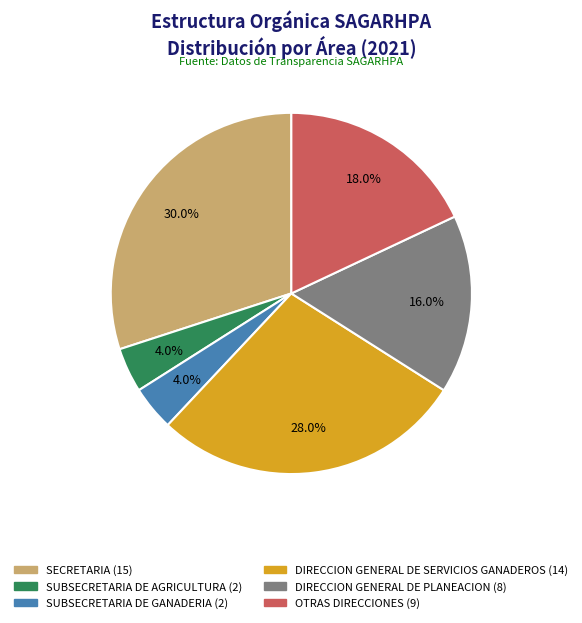

To the nearest percent, what percentage of the pie is DIRECCION GENERAL DE SERVICIOS GANADEROS?

28%